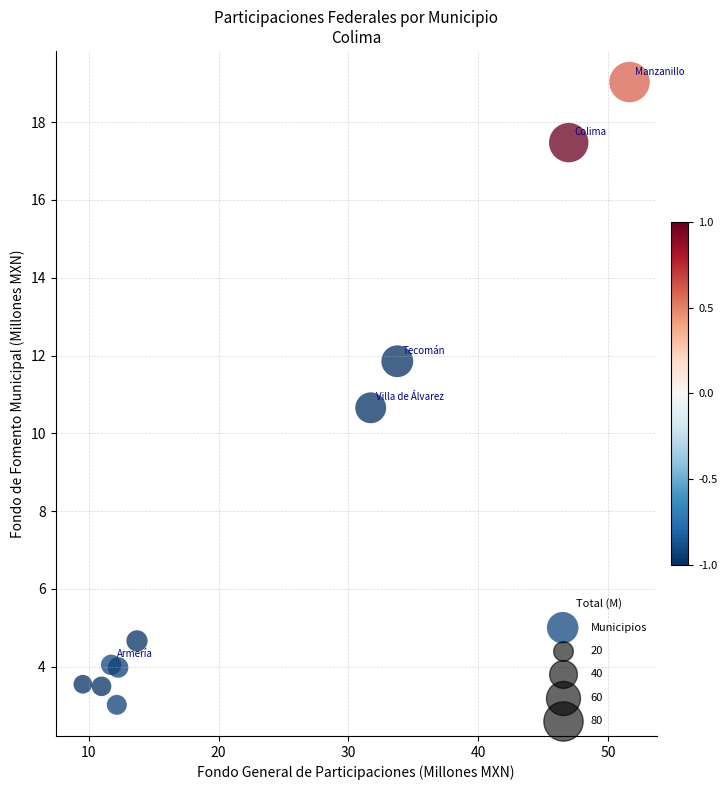

What is the range of Y values (max minus min)?

16.0